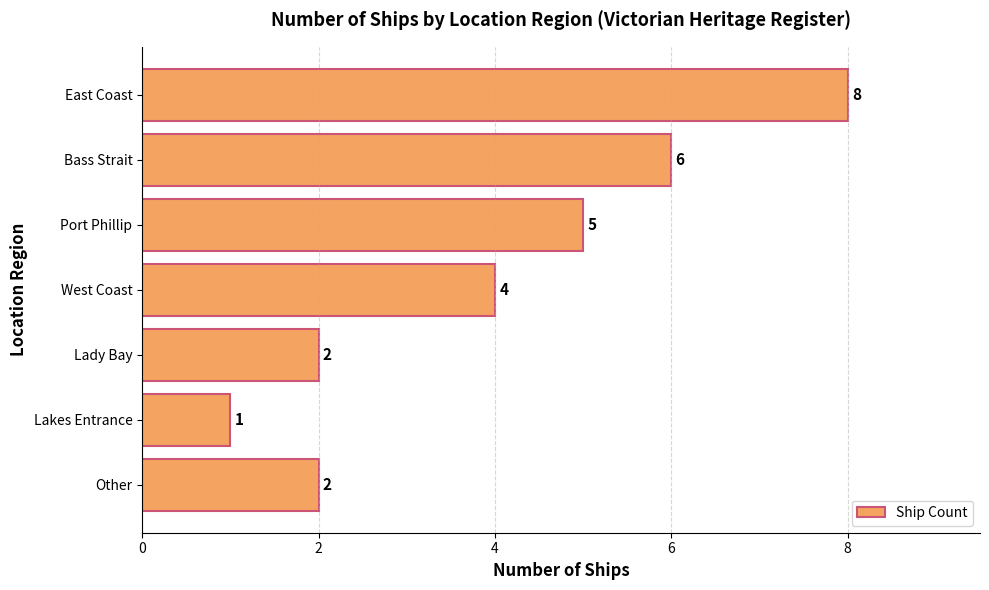

Is it true that the value at Bass Strait is 11?

False